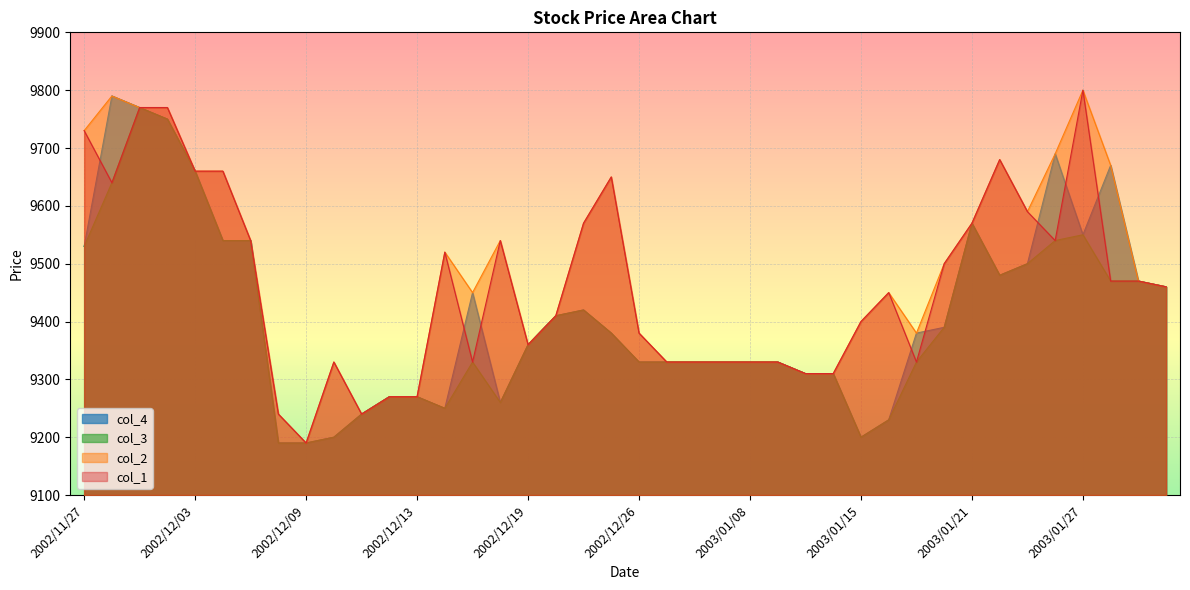

True or false: col_1 and col_3 cross at least once.

False